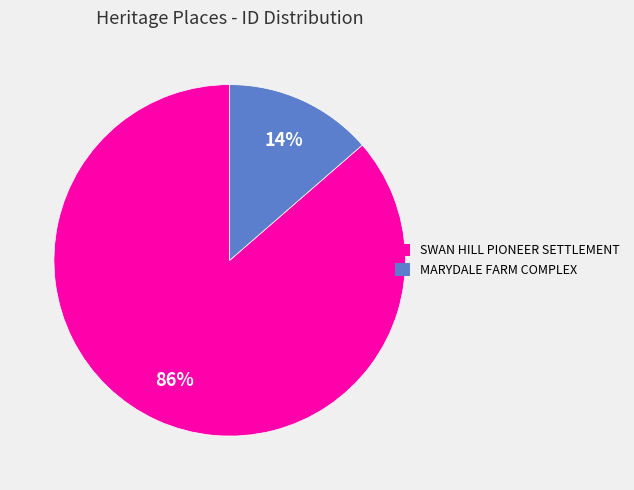

To the nearest percent, what percentage of the pie is SWAN HILL PIONEER SETTLEMENT?

86%